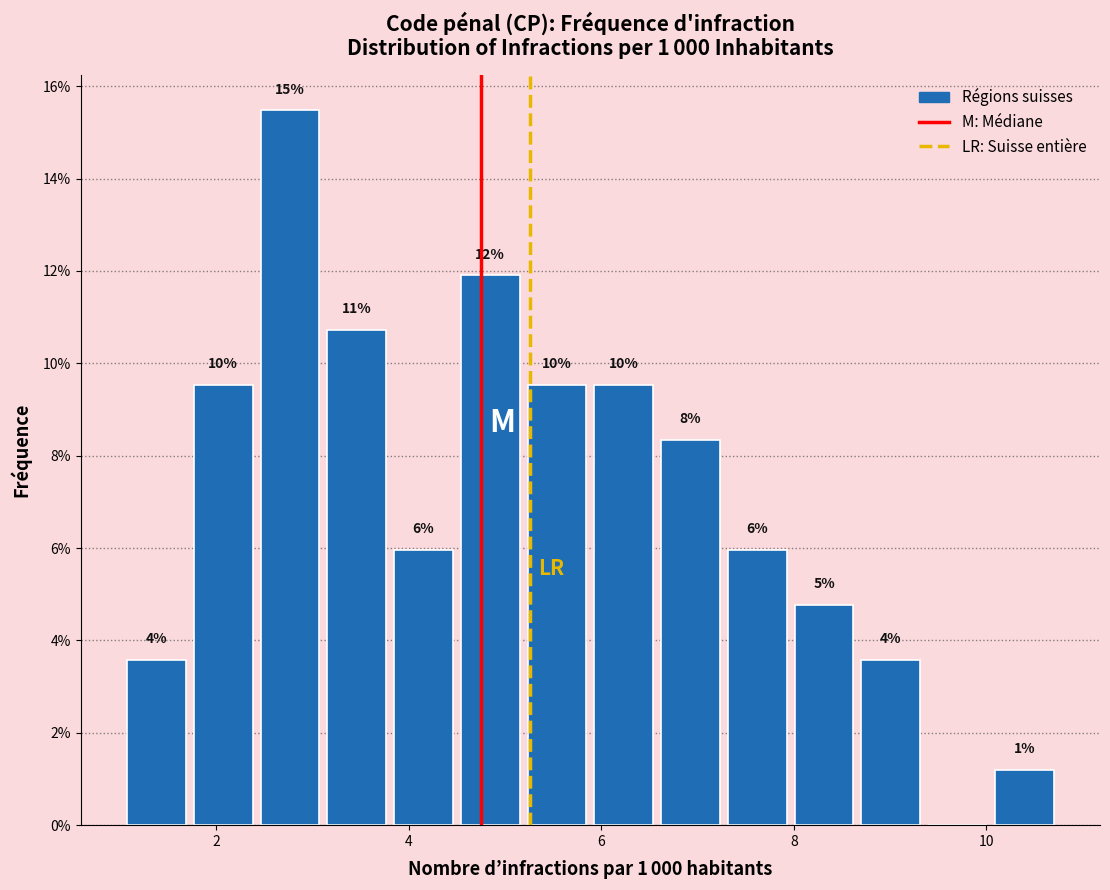

Around what value on the x-axis is the tallest bar? Give the approximate position of its centre, as read against the axis.

2.8